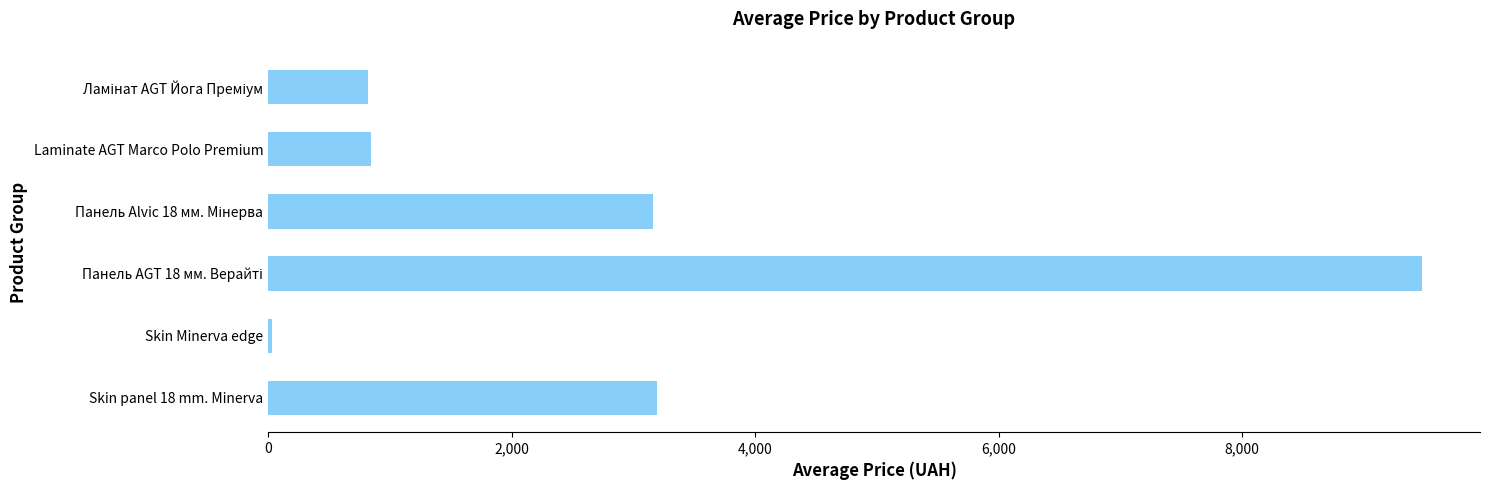

The value at Laminate AGT Marco Polo Premium is 848.4. True or false?

True